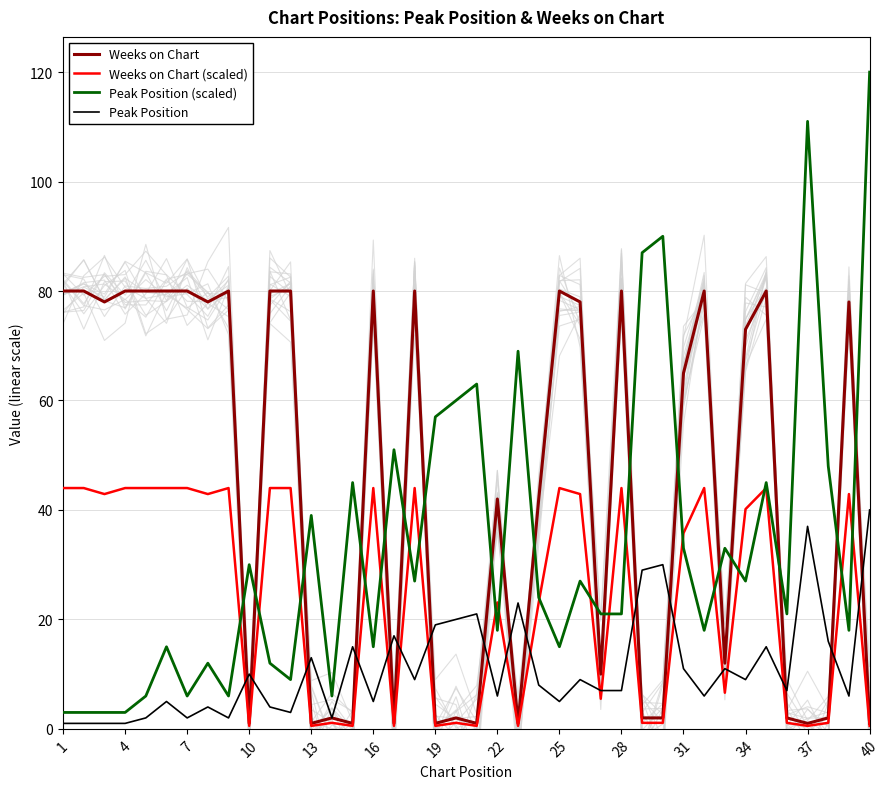

How many interior local valleys does the Weeks on Chart (scaled) series have?

12